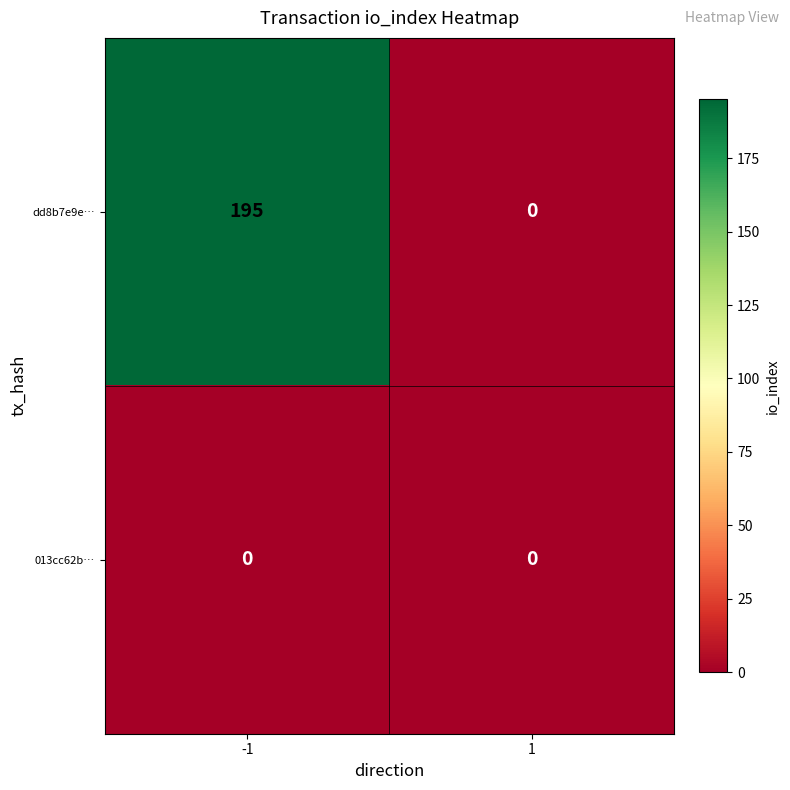

Rank the series at -1 from highest to lowest value.

dd8b7e9e…, 013cc62b…